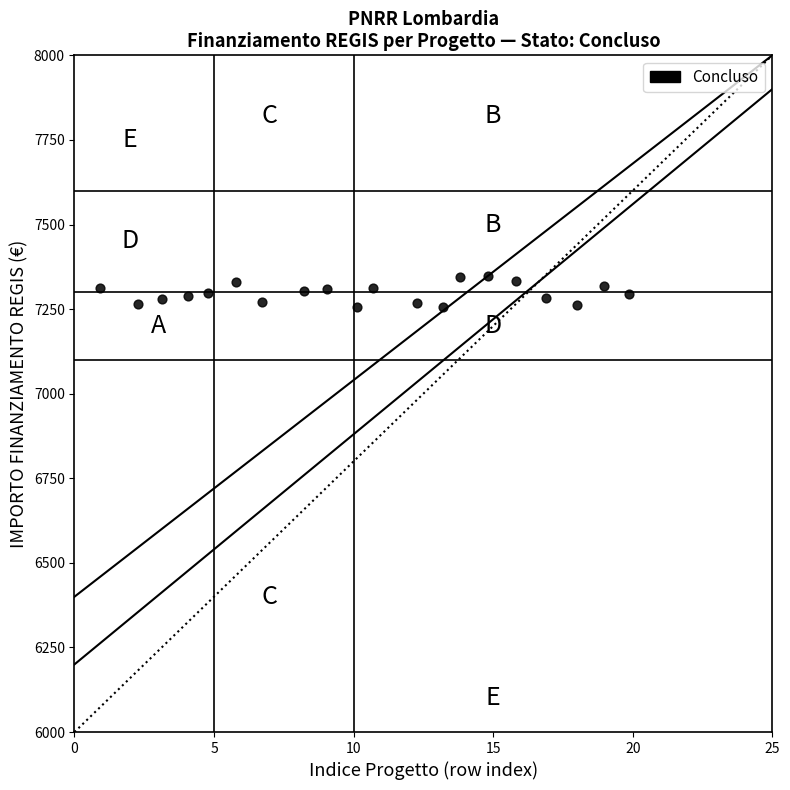

What is the range of Y values (max minus min)?

91.9